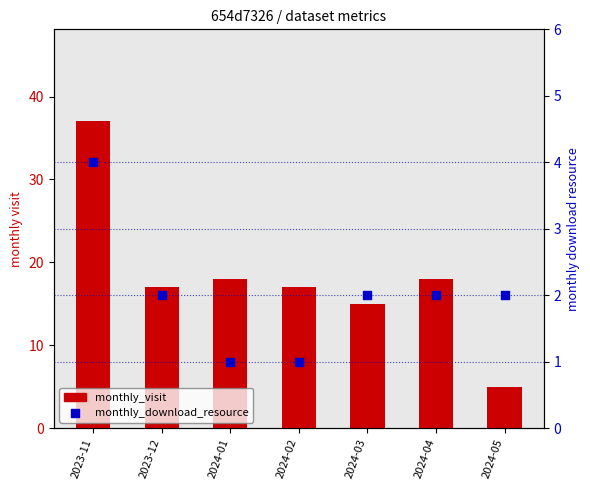

Is the value of monthly_download_resource at 2024-02 greater than the value of monthly_visit at 2024-02?

No